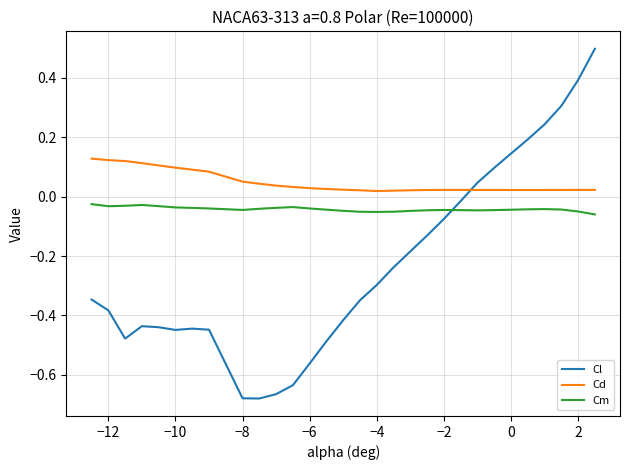

Which series has the largest range (max minus min)?

Cl